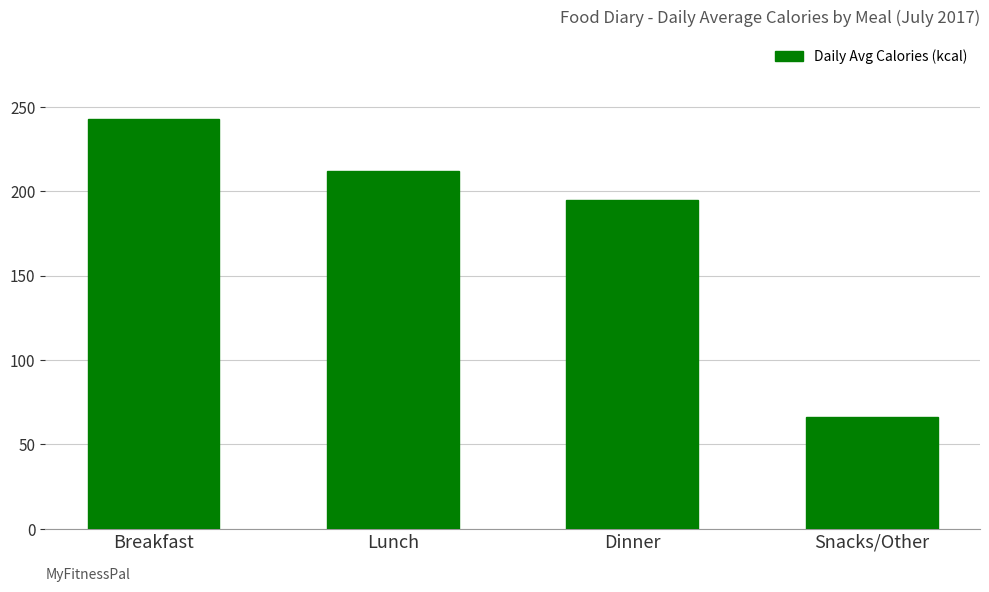

Does the chart contain any negative values?

No